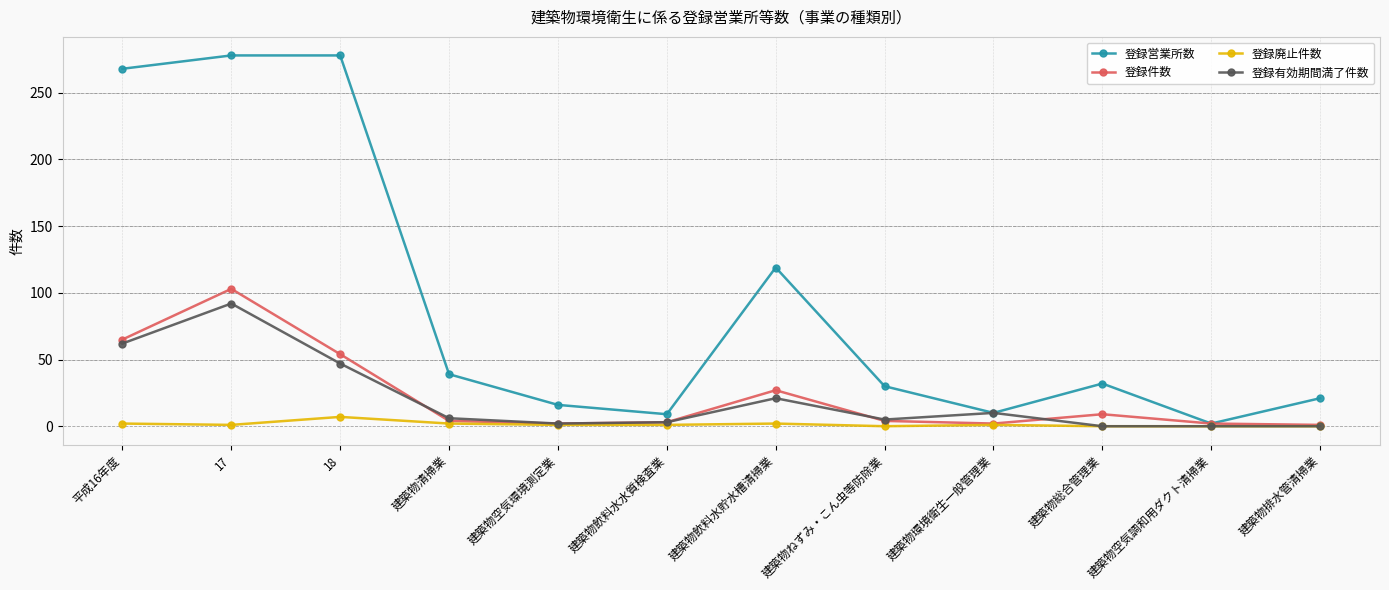

What is the greatest value displayed?

278